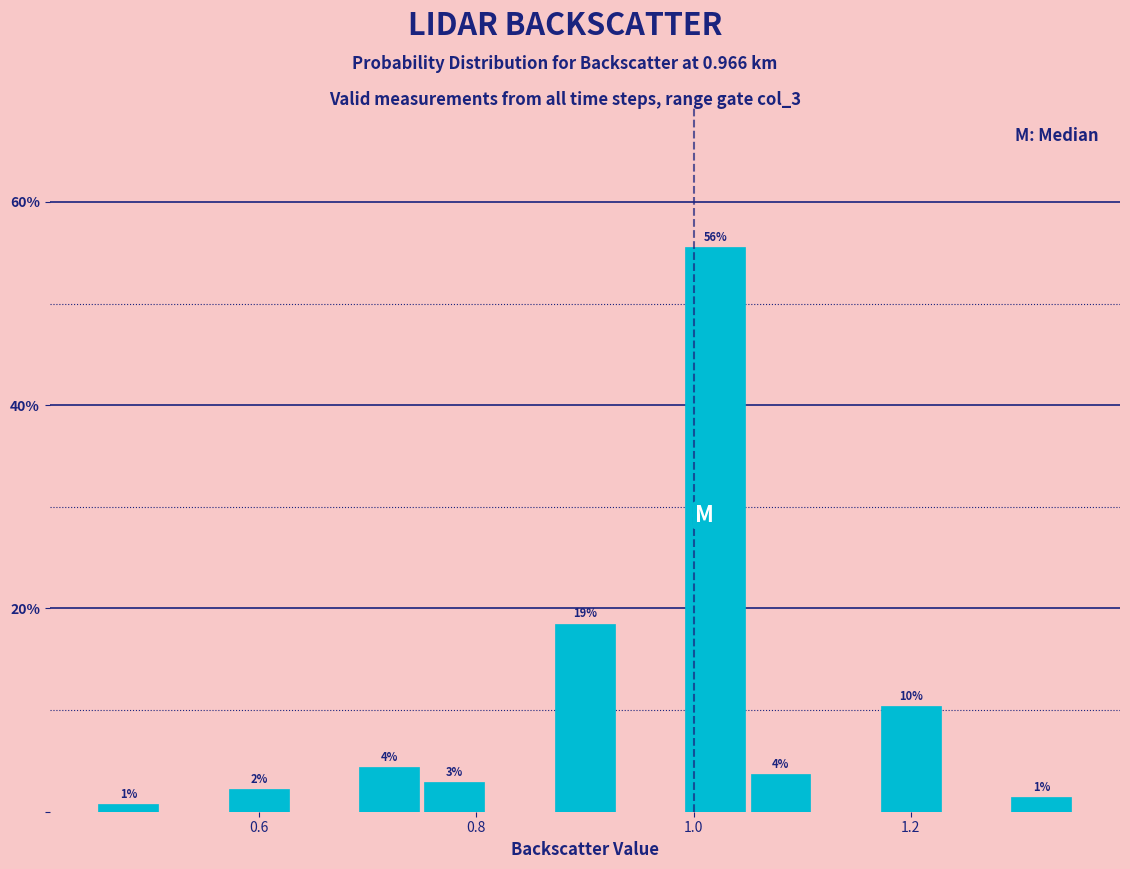

Read against the x-axis, roughly where is the centre of the tallest bar?

1.02